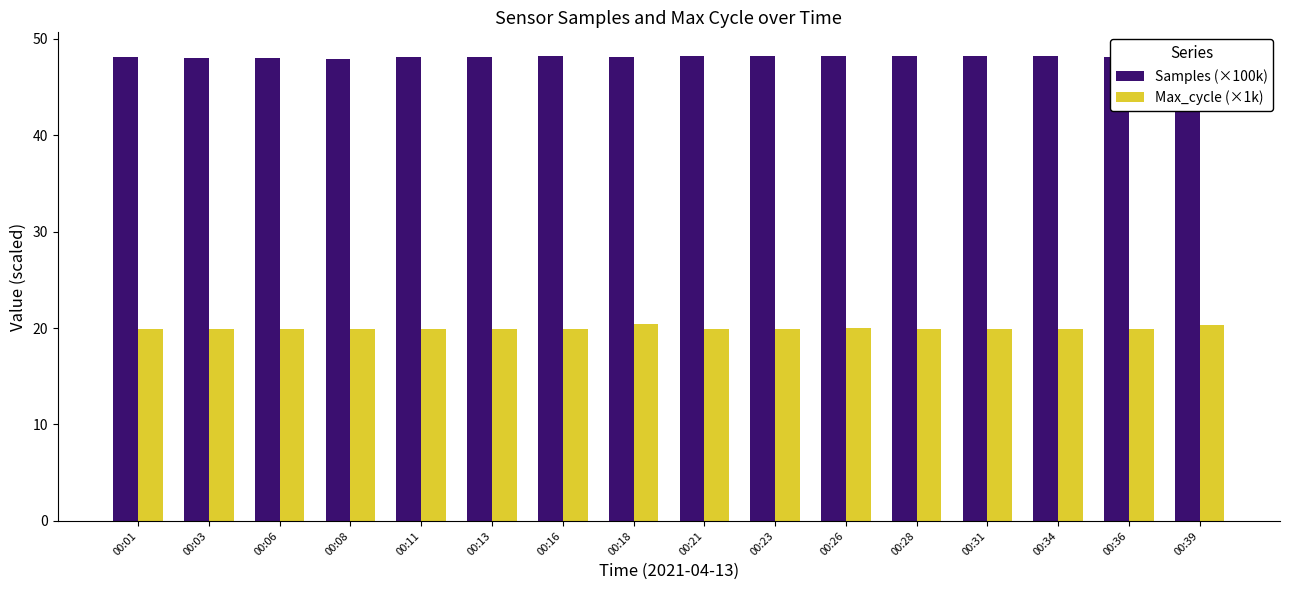

How many data points does each series have?

16